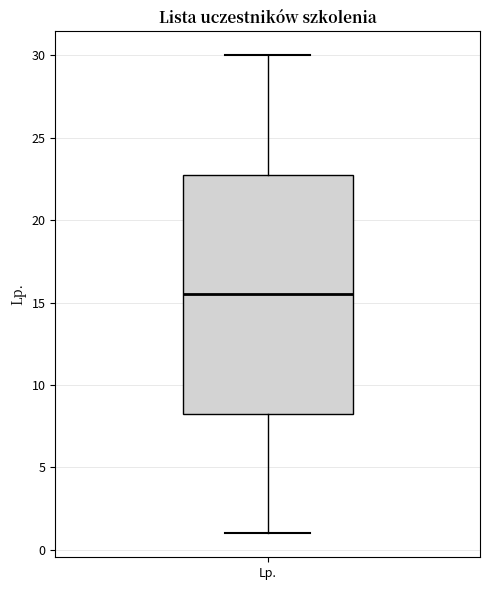

Read this box plot against the y-axis: the position of the median line, the range covered by the box, and the ends of both whiskers. The values are not printed on the chart, so give them approximately, as read against the axis.

median 15.5, box 8.5 to 23.0, whiskers 1.0 to 30.0